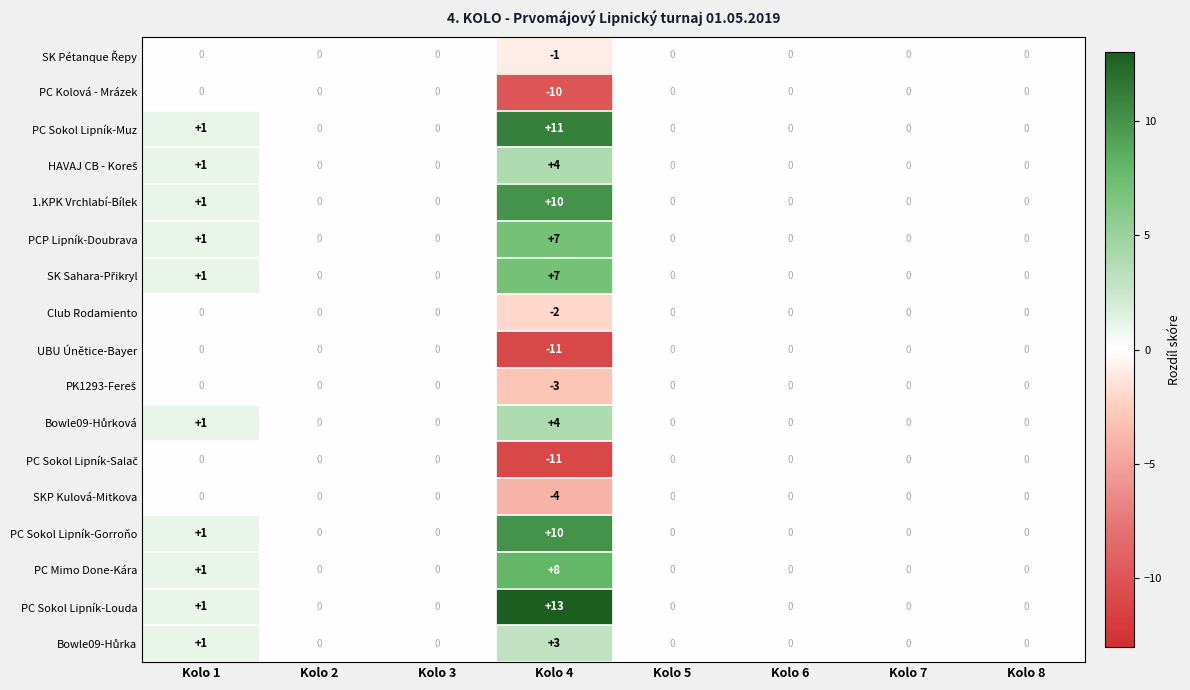

At which category does the chart reach its peak across all series?

Kolo 4